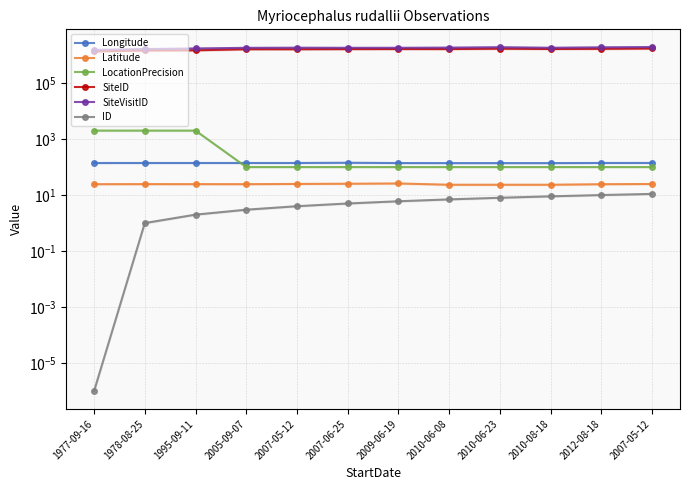

Reading left to right, list all the values displayed in this chart.

Longitude: 139.5	139.6	139.6	139.5	139.7	142.2	138.9	138.2	138.2	138.2	139.8	139.9
Latitude: 24.4	24.6	24.5	24.4	24.9	25.3	25.9	23.3	23.3	23.3	24.4	24.8
LocationPrecision: 2000.0	2000.0	2000.0	100.0	100.0	100.0	100.0	100.0	100.0	100.0	100.0	100.0
SiteID: 1345848.0	1447943.0	1469075.0	1606384.0	1605803.0	1623135.0	1632715.0	1629805.0	1680244.0	1636728.0	1661554.0	1706980.0
SiteVisitID: 1519185.0	1627597.0	1710822.0	1800754.0	1821719.0	1805528.0	1808909.0	1835139.0	1897524.0	1812011.0	1879614.0	1920011.0
ID: 0.0	1.0	2.0	3.0	4.0	5.0	6.0	7.0	8.0	9.0	10.0	11.0